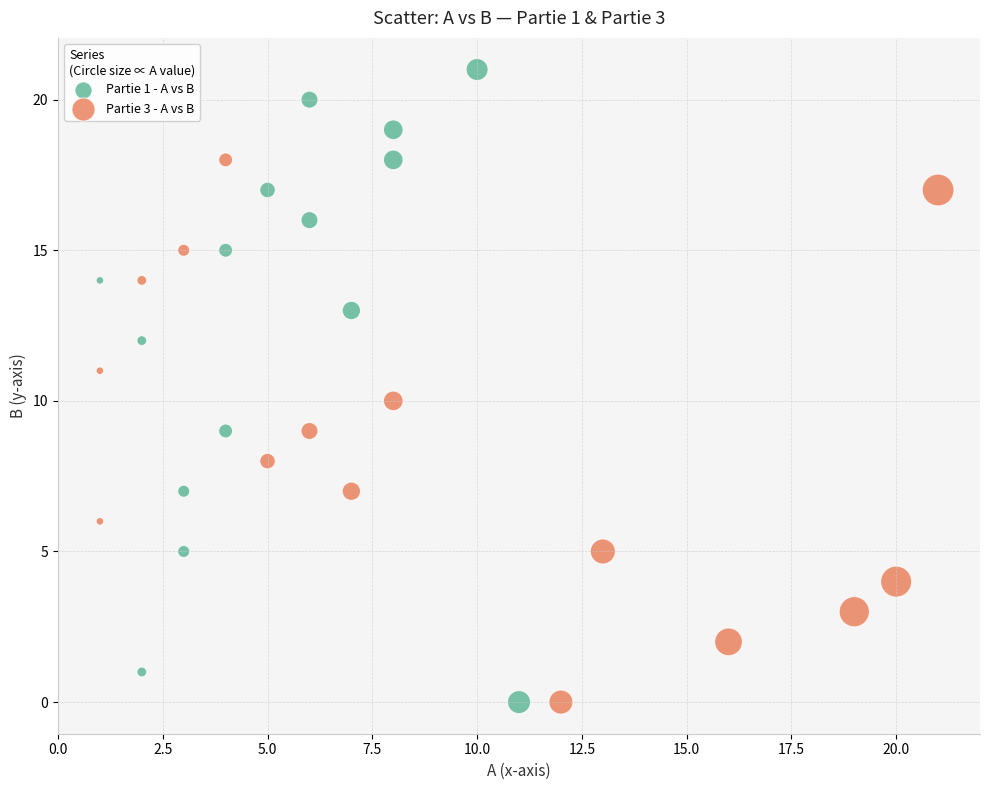

Which series contains the highest Y value?

Partie 1 - A vs B